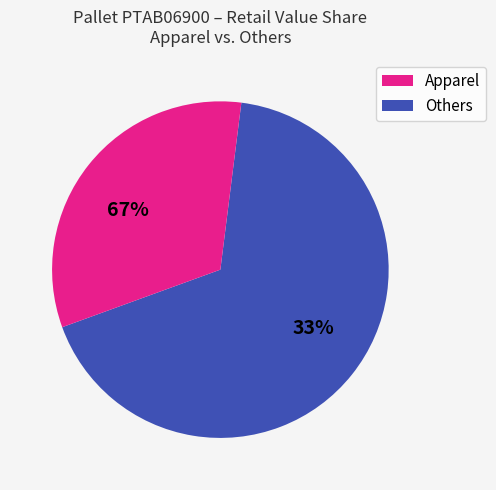

Is it true that Pet Supplies is 20% of the pie?

False